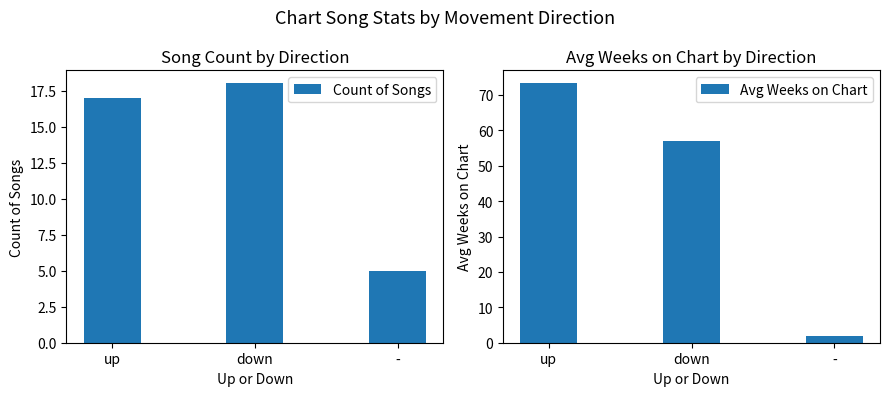

Which series changed the most between up and down?

Avg Weeks on Chart